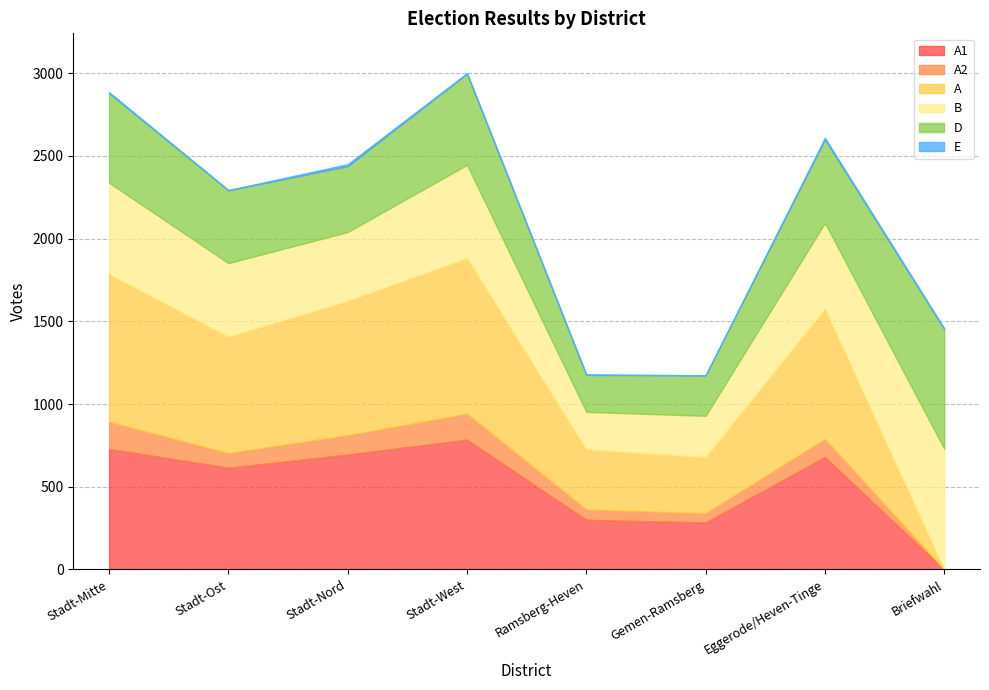

What is the difference between the second highest and minimum values in the D series?

328